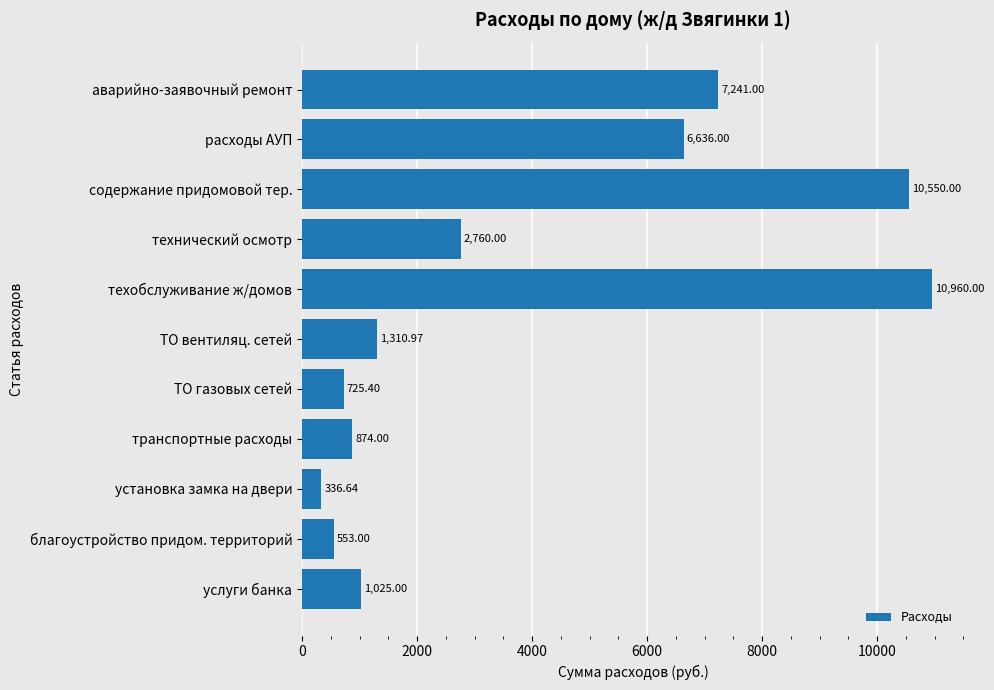

How many data points are above 1310?

6